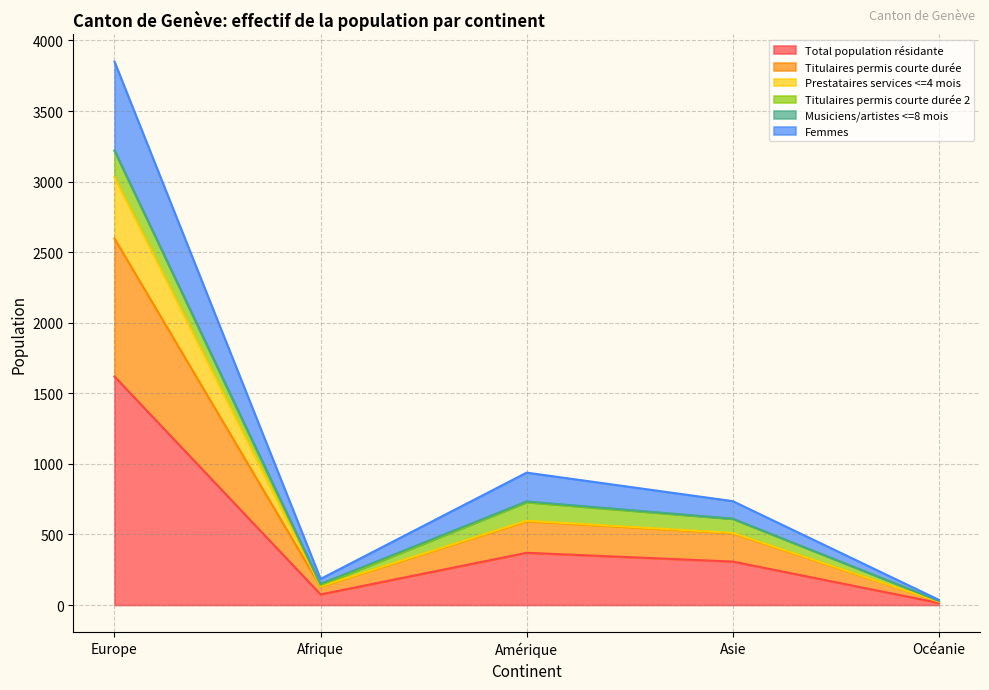

Is it true that Total population résidante equals 370 at Amérique?

True